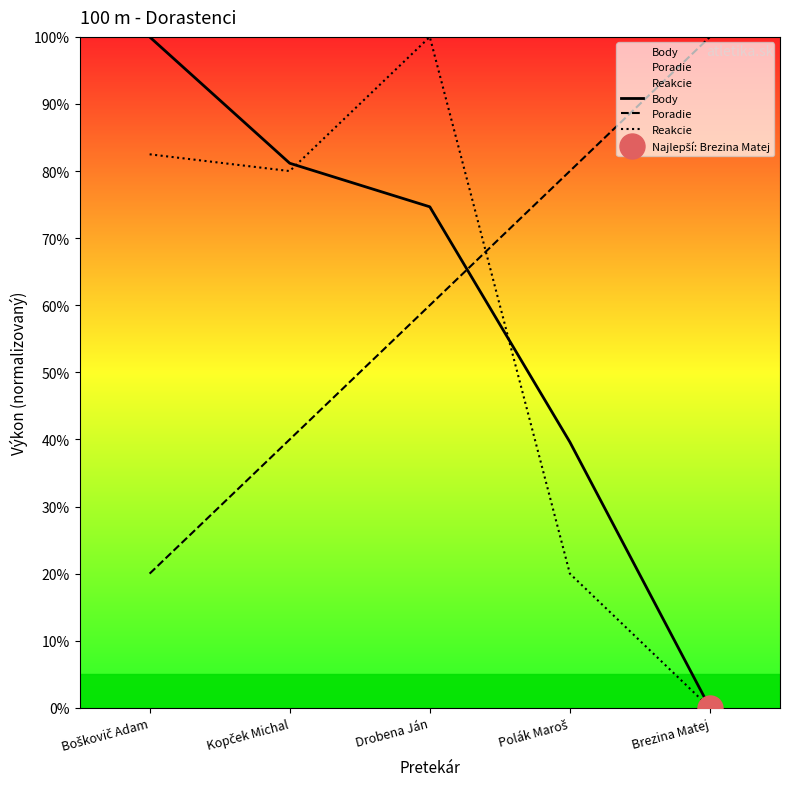

At which category is the sum across all series the highest?

Drobena Ján